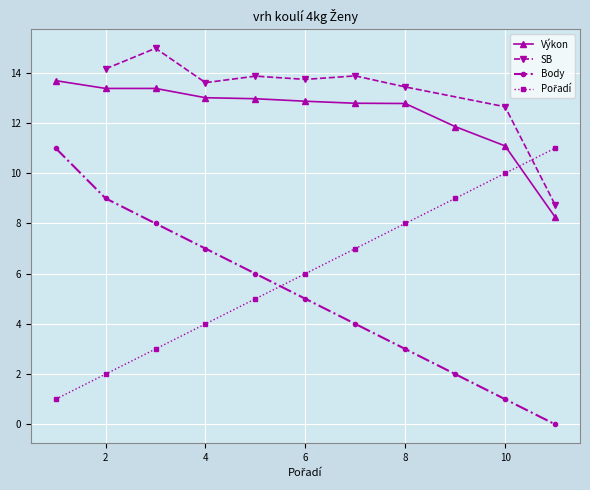

The value of Body at 4 is 12.4. True or false?

False